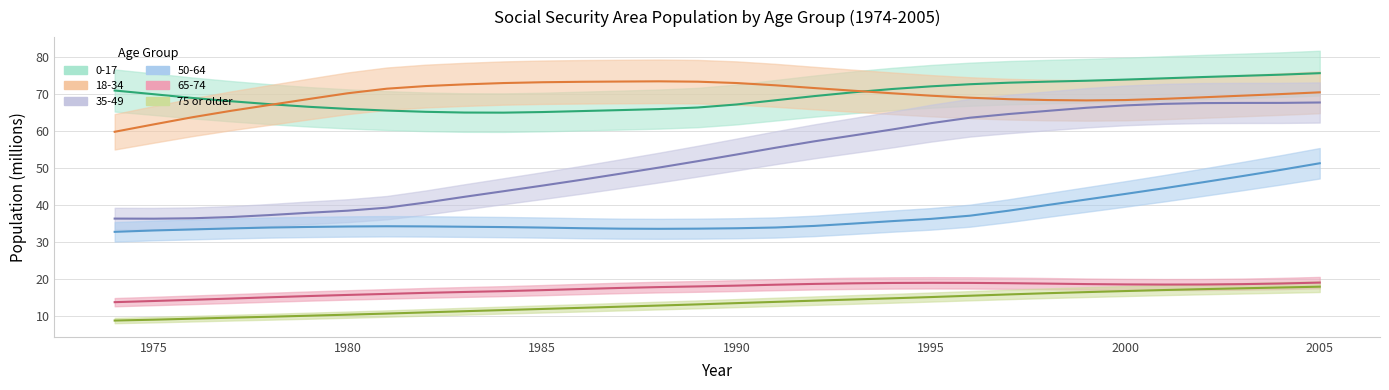

What is the minimum value for 35-49?

36.4